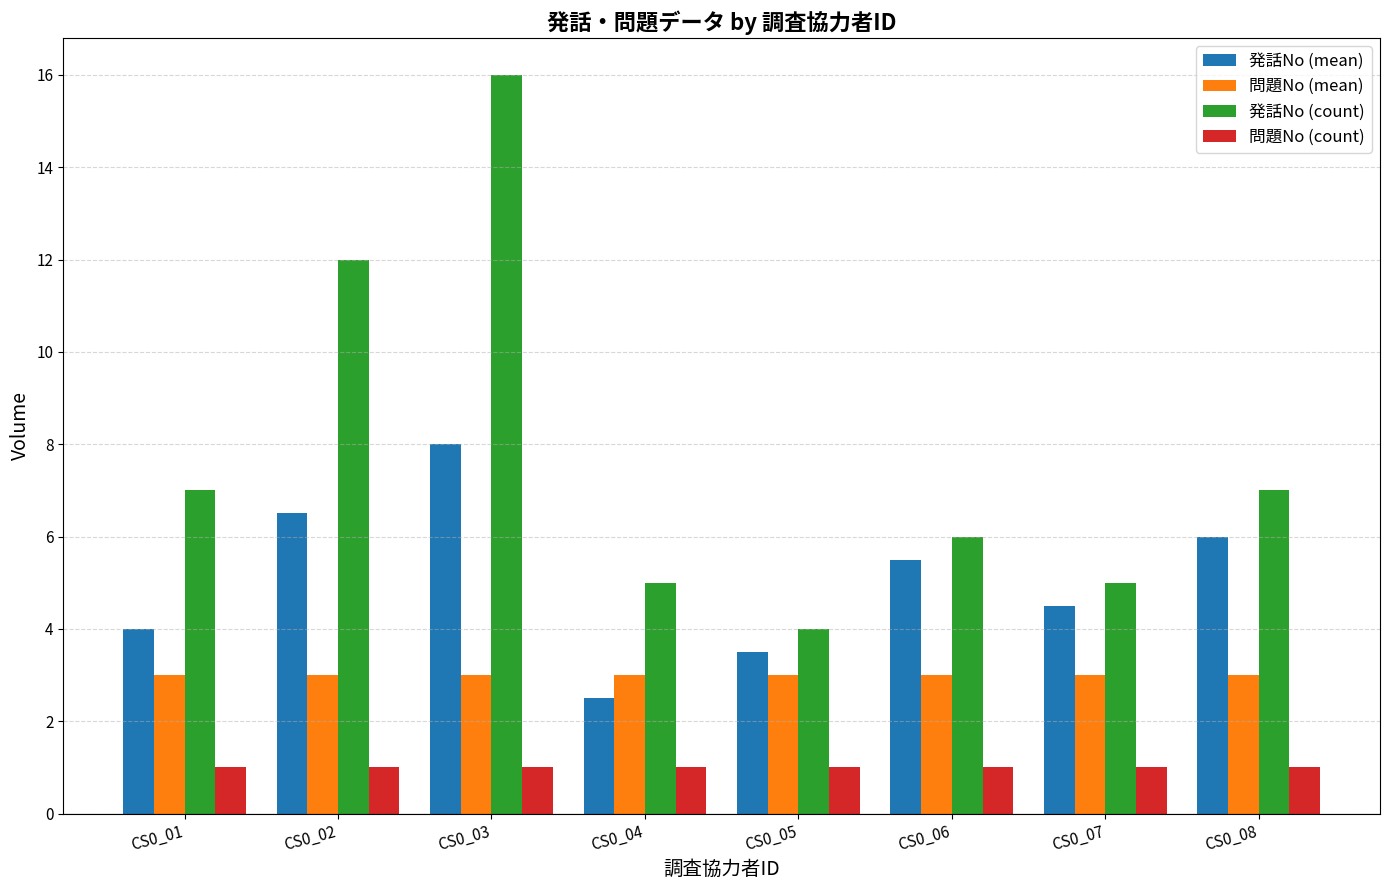

What is the total value across all series at CS0_02?

22.5